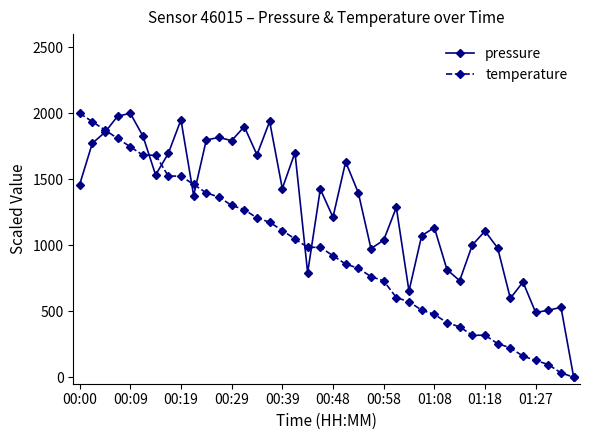

Which series has the largest total across all categories?

pressure